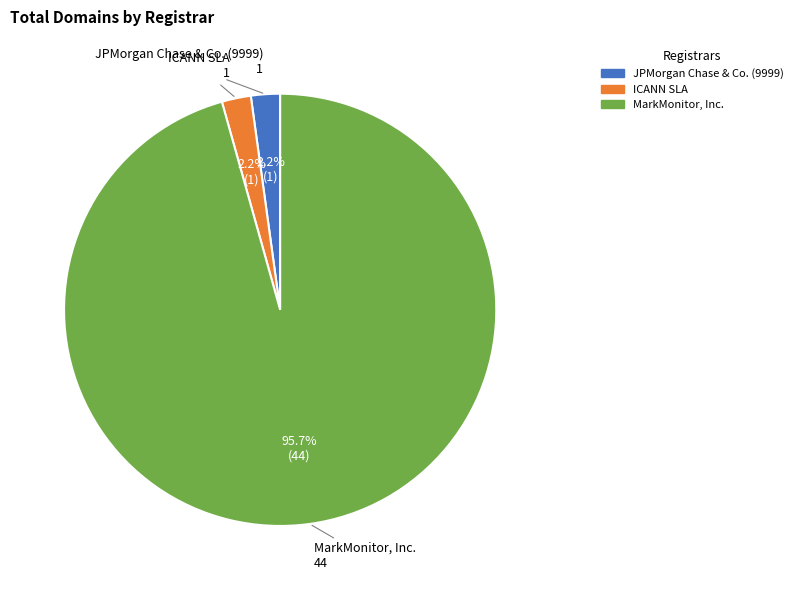

Combined, do JPMorgan Chase & Co. (9999) and ICANN SLA account for over 50%?

No